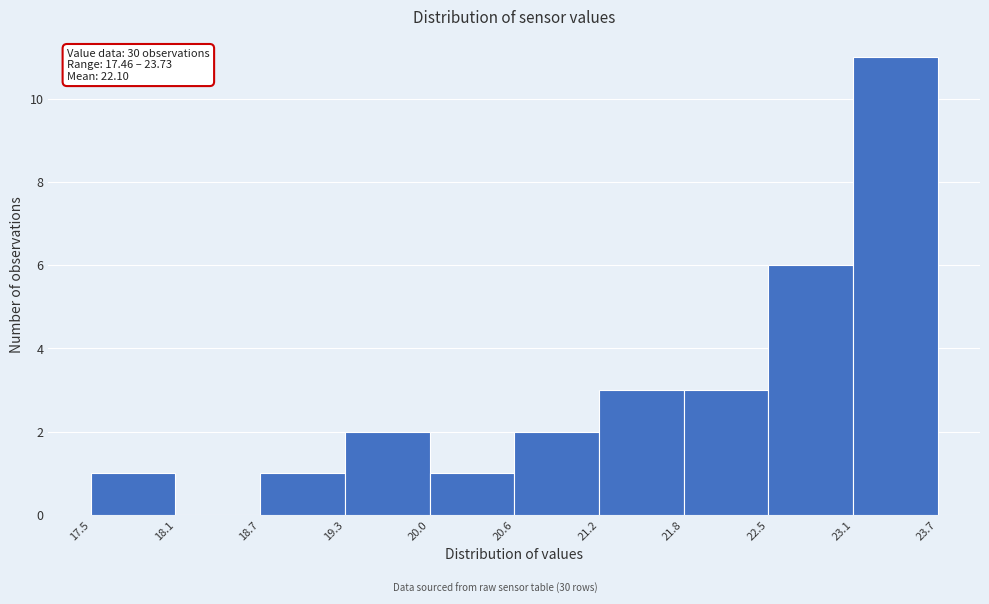

Which range on the x-axis has the tallest bar?

23.1 to 23.7